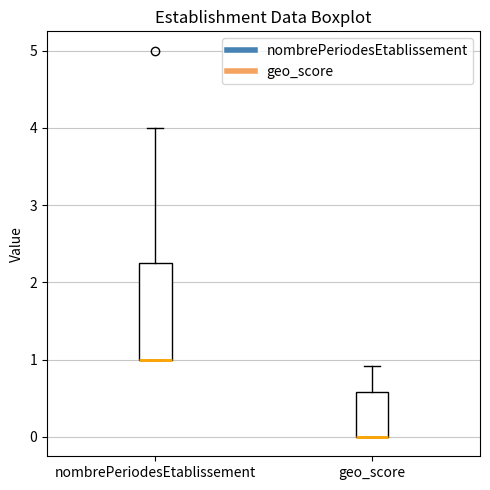

Reading left to right, read every box against the y-axis: the position of its median line, the range the box covers, and the ends of its whiskers. The values are not printed on the chart, so give them approximately, as read against the axis.

nombrePeriodesEtablissement: median 1.0 (drawn on the box's lower edge), box 1.0 to 2.3, whiskers 1.0 to 4.0
geo_score: median 0.0 (drawn on the box's lower edge), box 0.0 to 0.6, whiskers 0.0 to 0.9